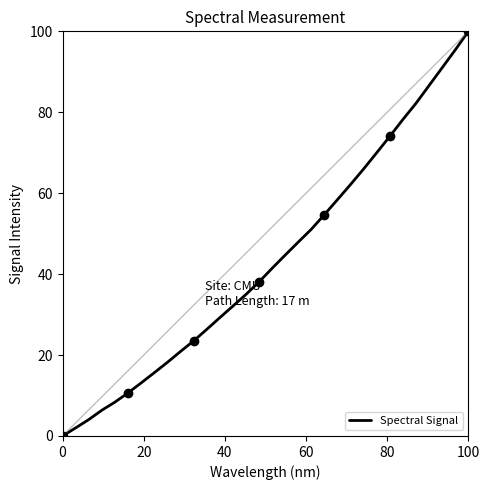

What is the difference between the maximum and second lowest values?

98.0